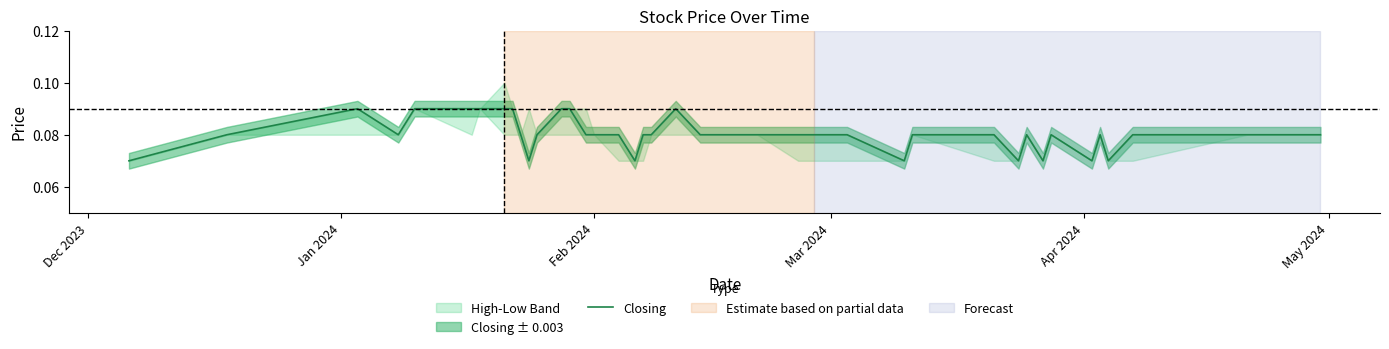

How many categories are shown in the chart?

40